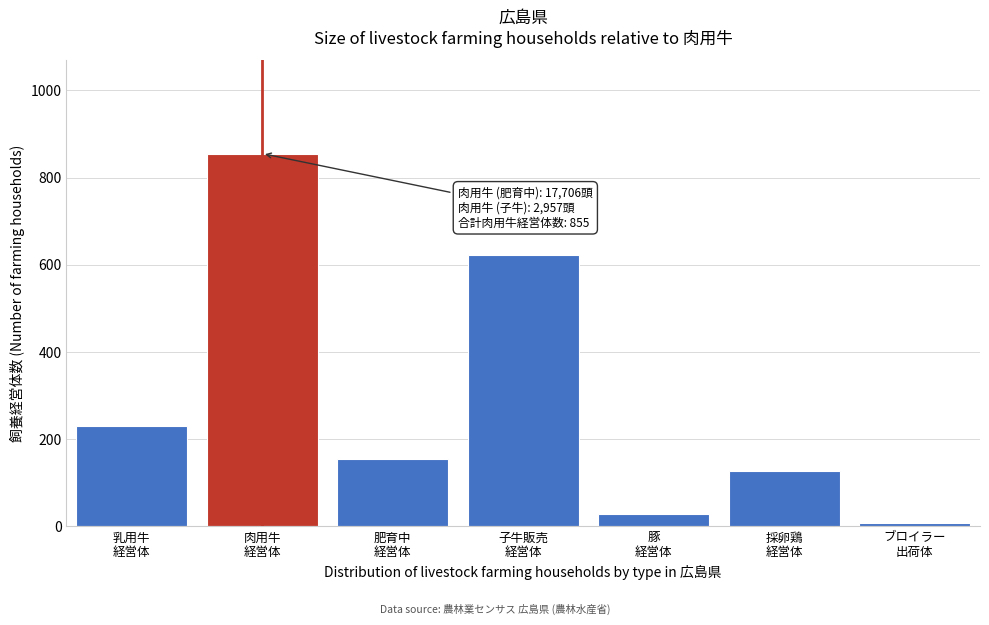

Reading right to left, transcribe all the data shown in this chart.

7	127	28	622	155	855	231